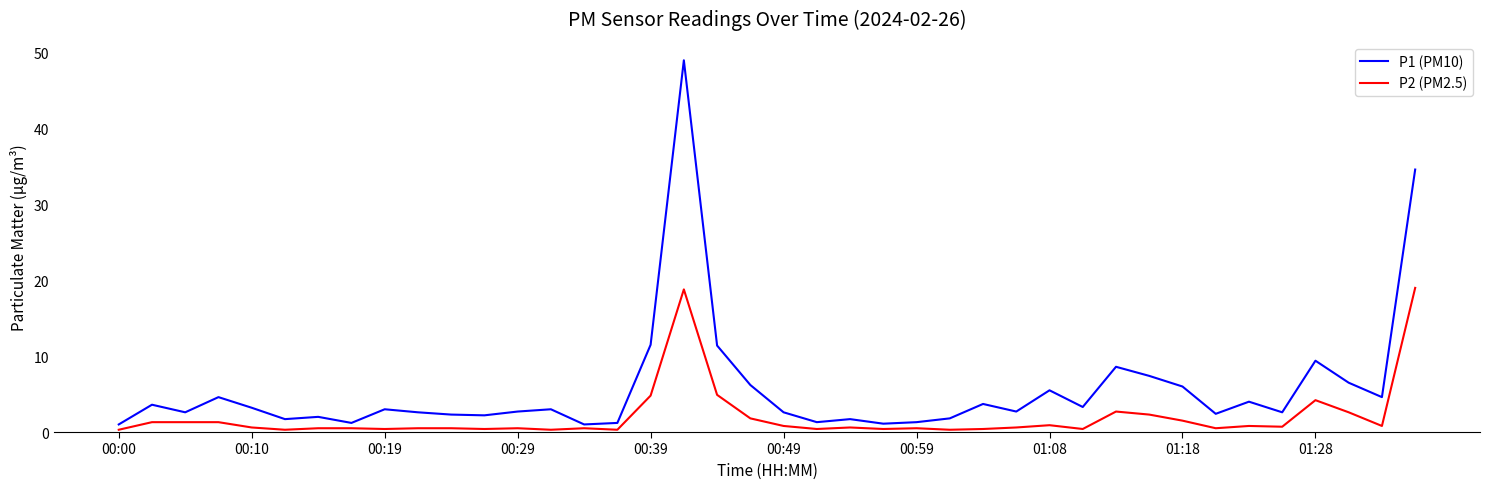

Which series has the largest range (max minus min)?

P1 (PM10)